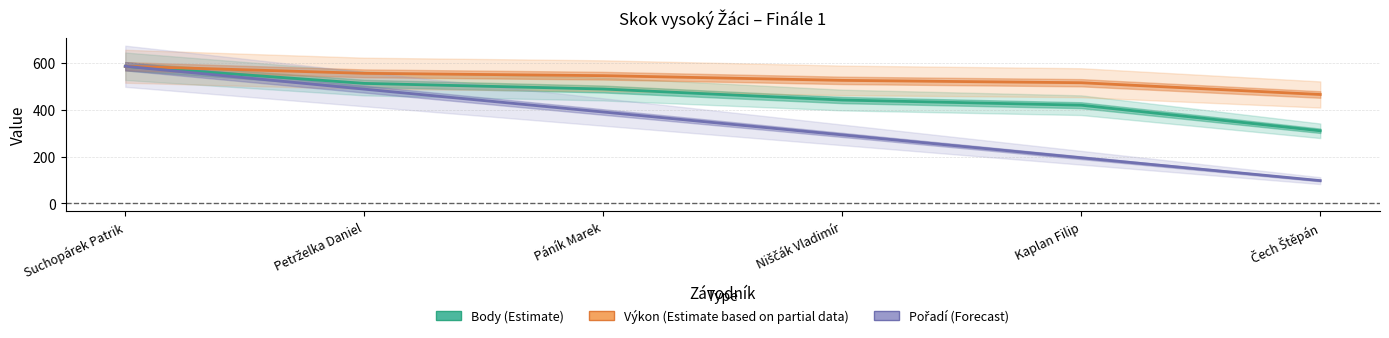

Where does the Výkon (Partial) series first go above 544?

Suchopárek Patrik